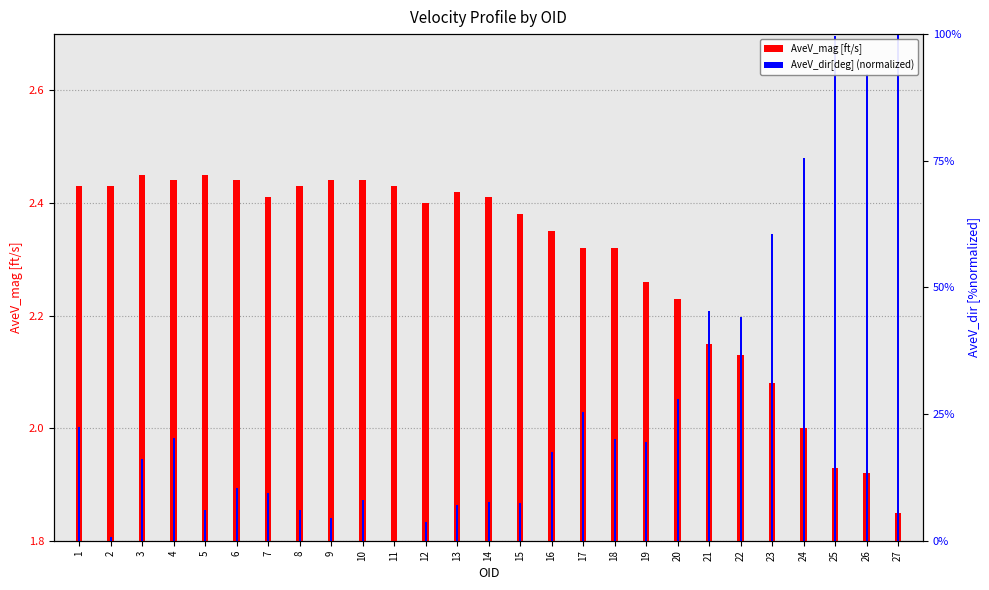

The value of AveV_mag [ft/s] at 10 is 0.3. True or false?

False